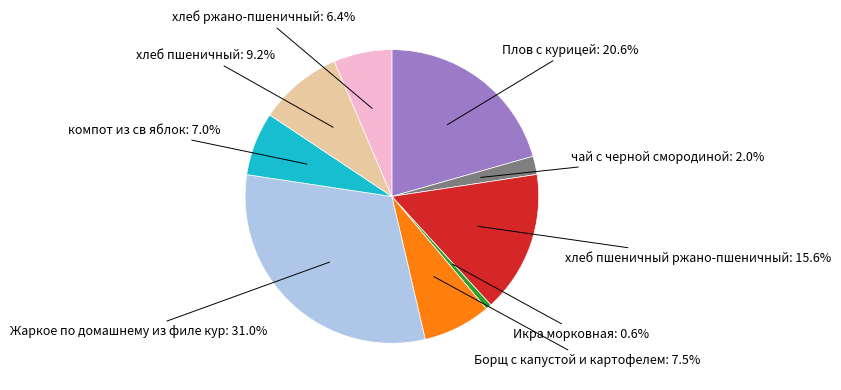

Is there a majority slice in this chart?

No